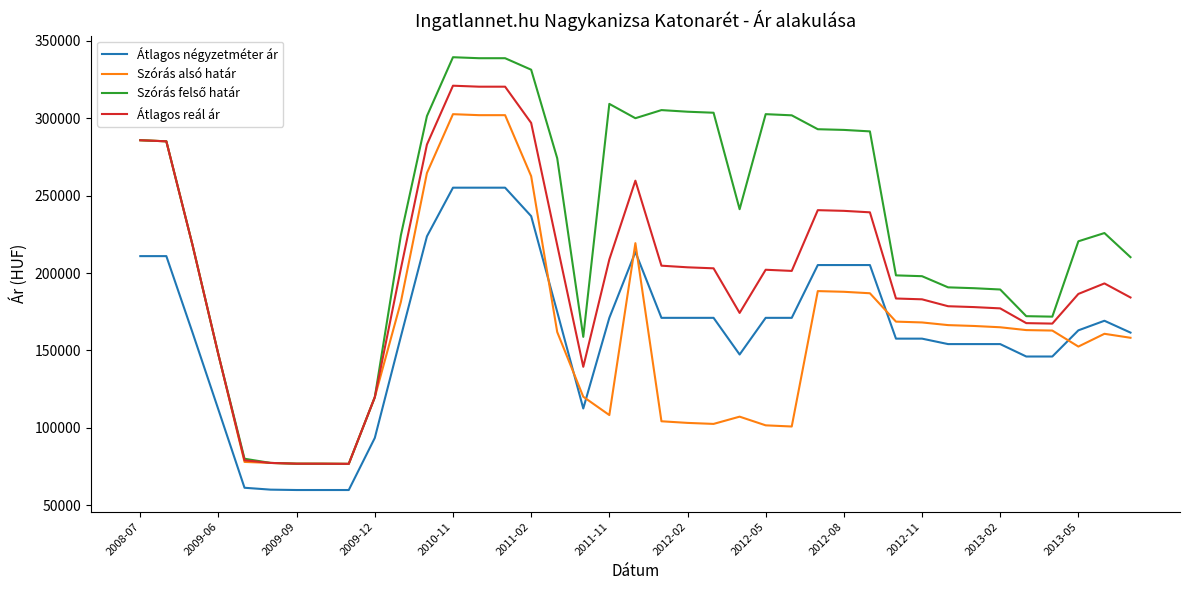

True or false: Átlagos négyzetméter ár and Szórás alsó határ intersect in this chart.

True